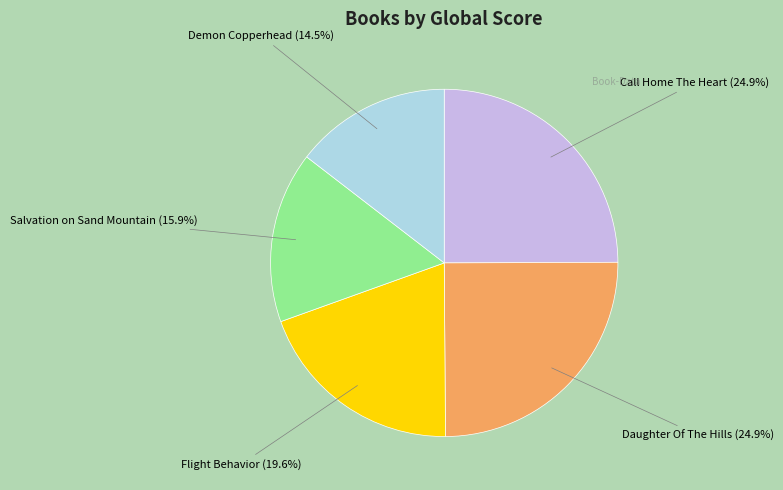

What percentage is NOT represented by Daughter Of The Hills?

75.1%